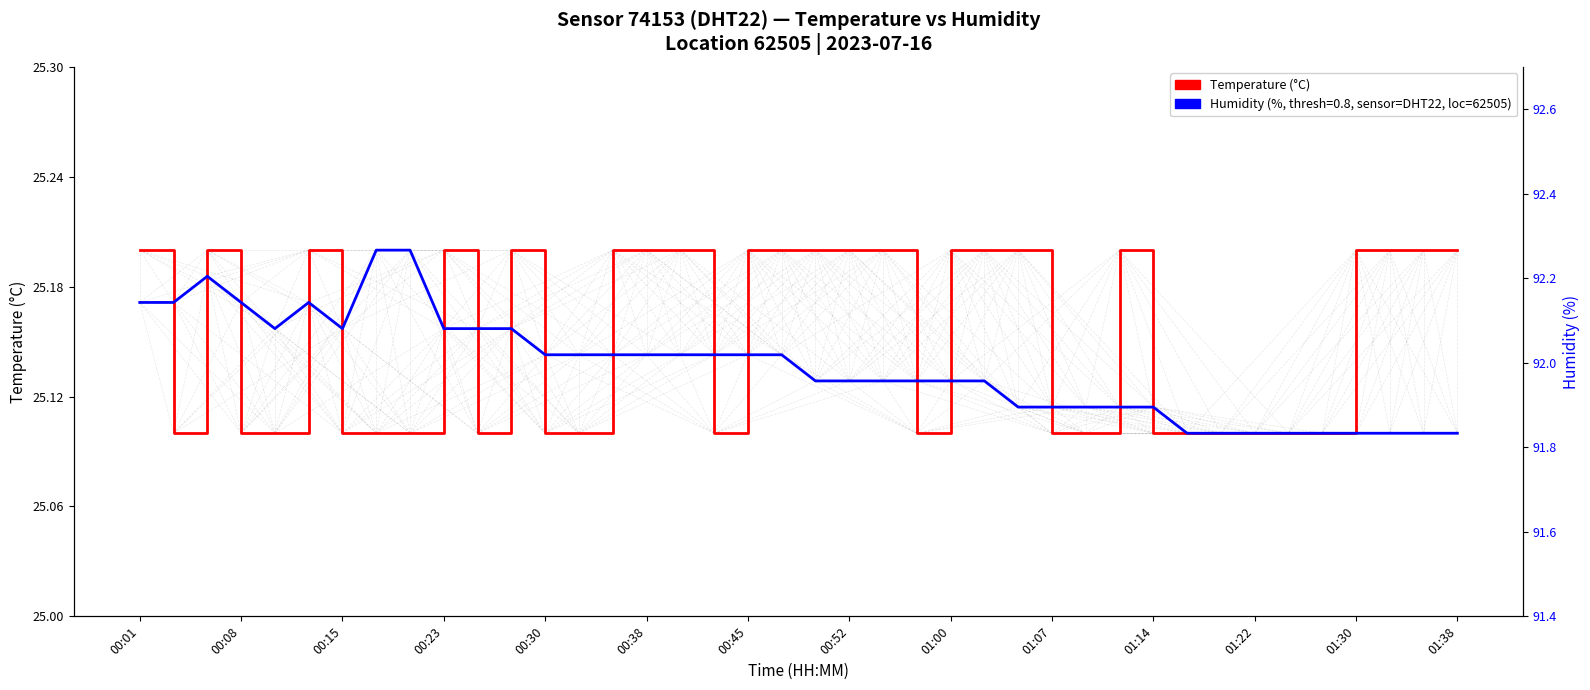

After their last crossing, which series has the higher values: Humidity (%) [scaled] or Temperature (°C)?

Humidity (%) [scaled]